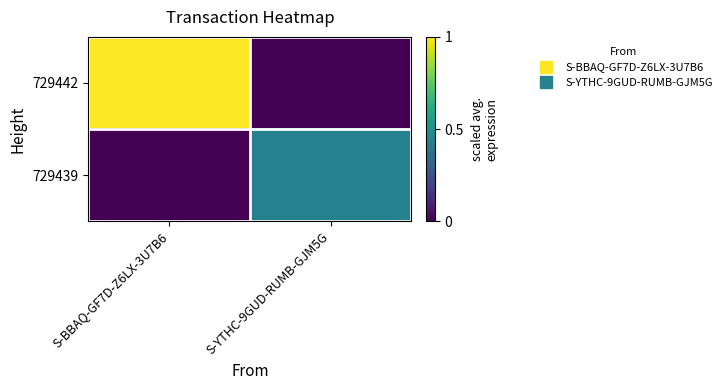

Which has a higher value, S-YTHC-9GUD-RUMB-GJM5G or S-BBAQ-GF7D-Z6LX-3U7B6?

S-BBAQ-GF7D-Z6LX-3U7B6